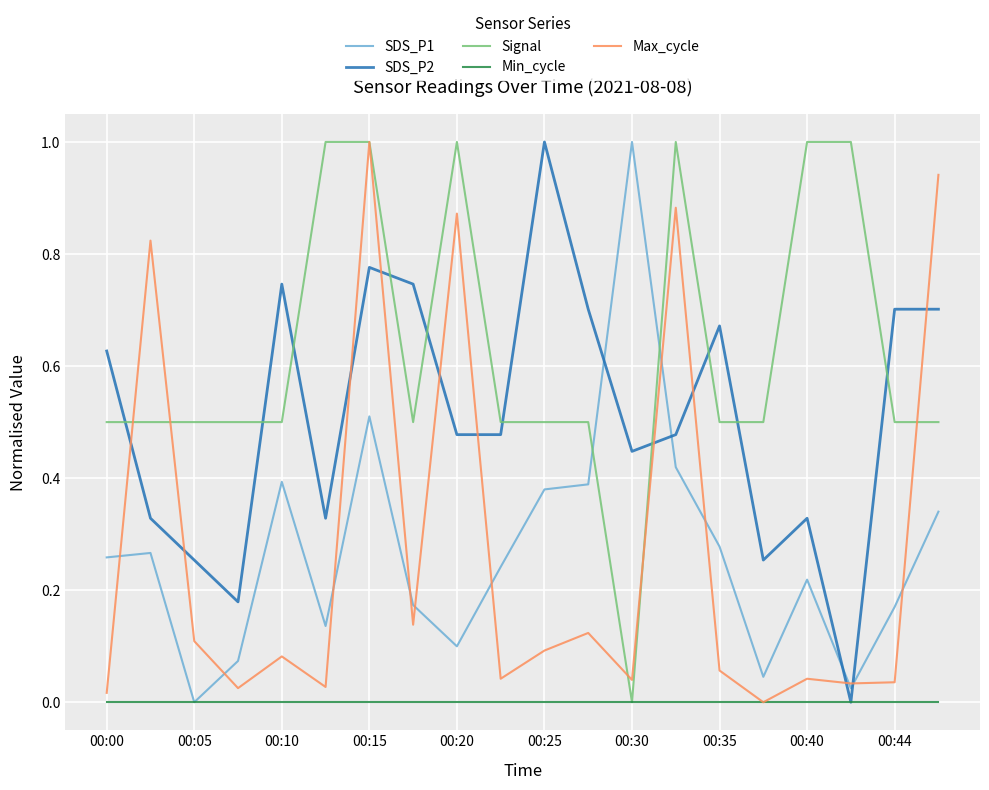

Which series has the largest total across all categories?

Signal